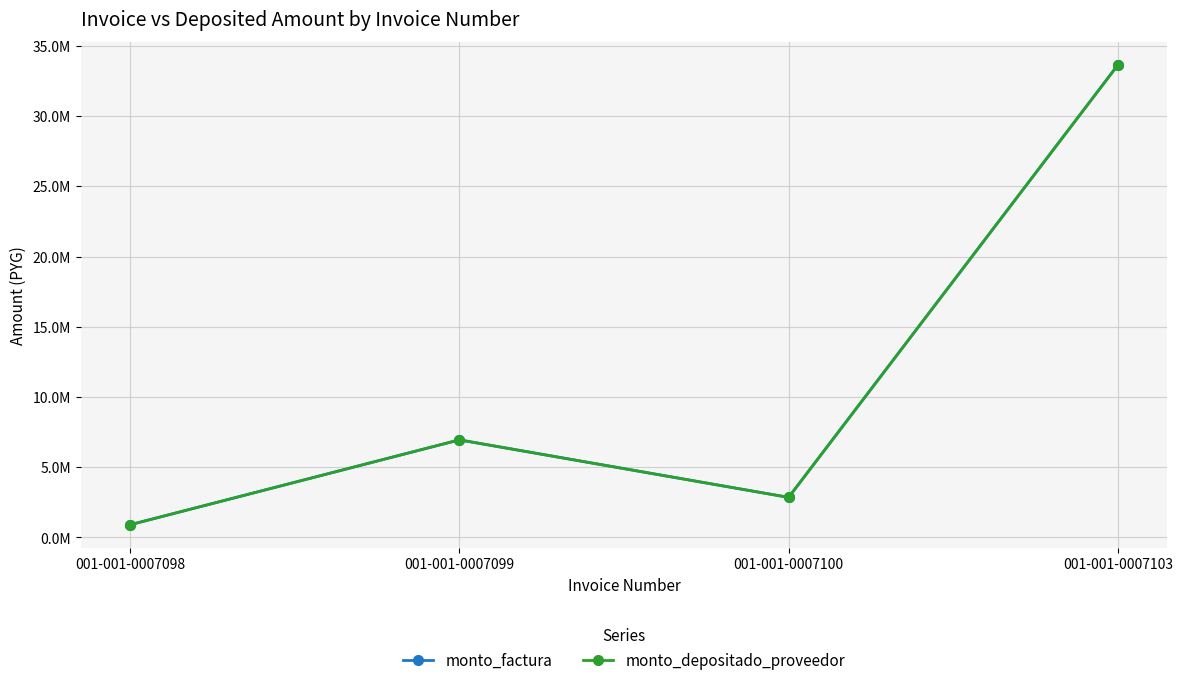

Does the chart have visible grid lines?

Yes